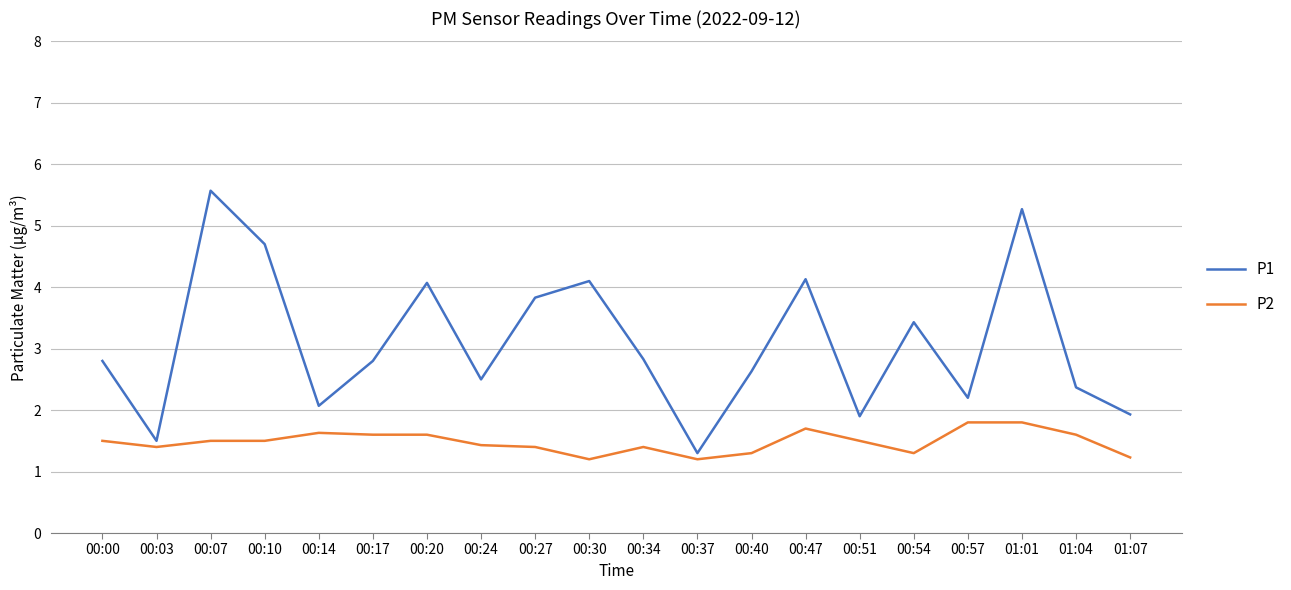

Rank the series by their maximum value, from lowest to highest.

P2, P1